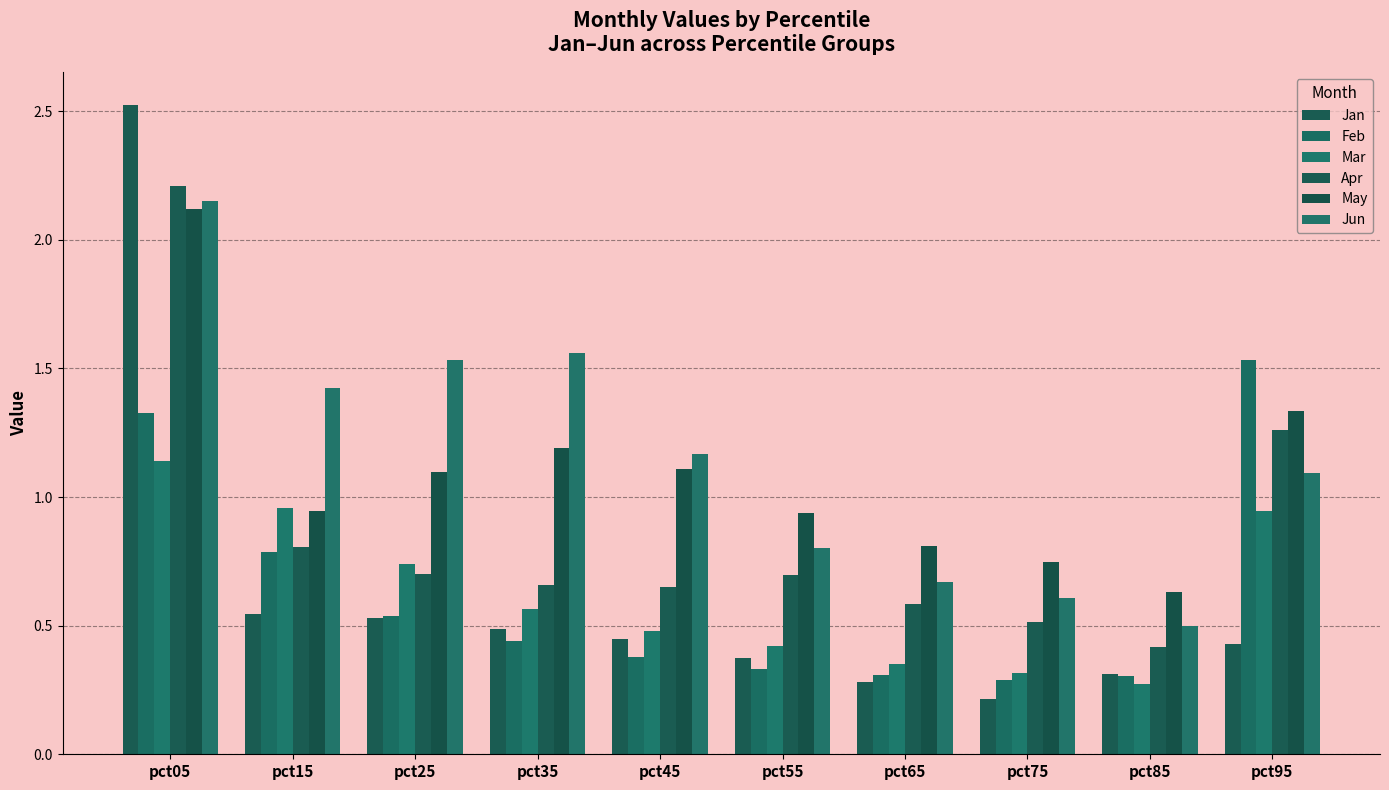

The value of Feb at pct65 is 0.3. True or false?

True